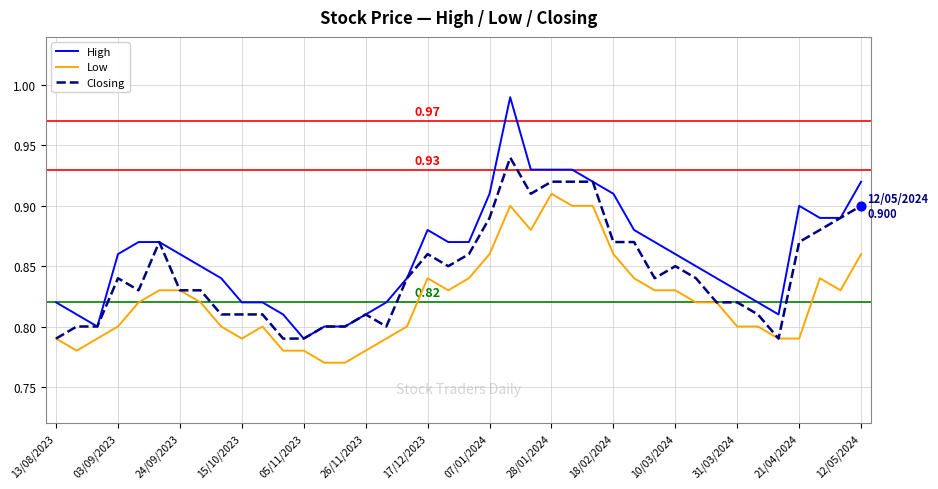

Which series has the largest total across all categories?

High